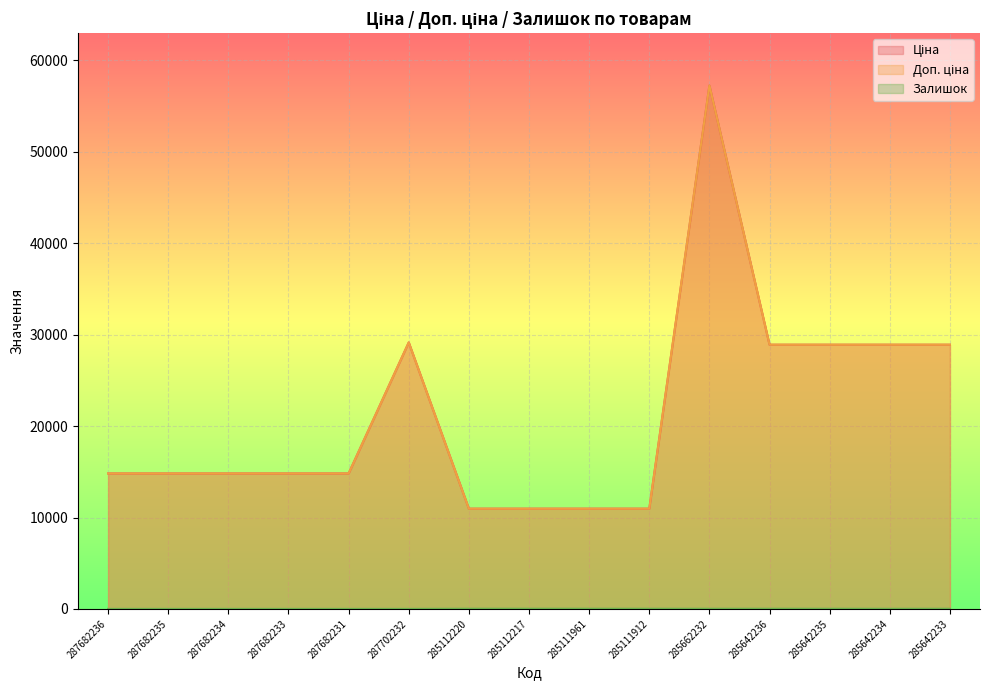

At which label does Доп. ціна reach its peak?

285662232